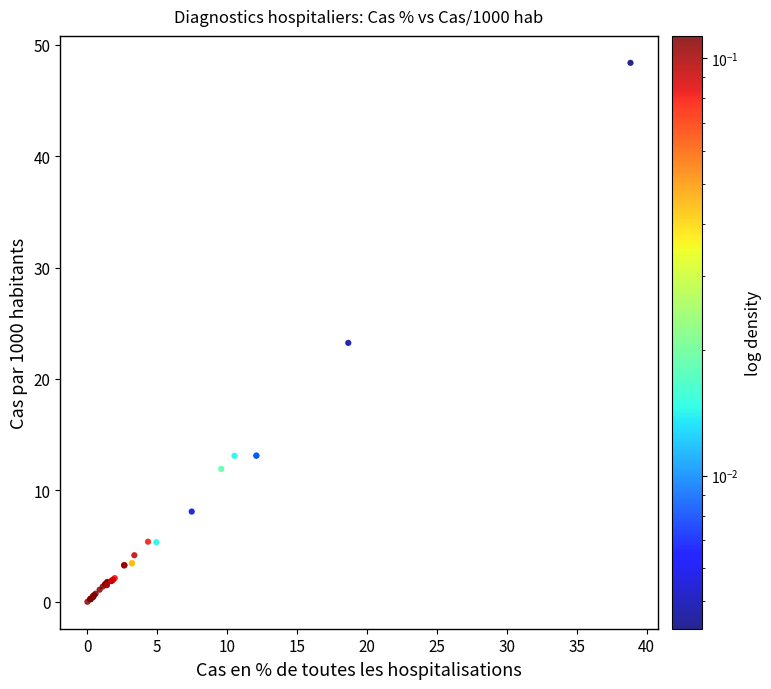

What Y value in the scatter plot is closest to 24?

23.2